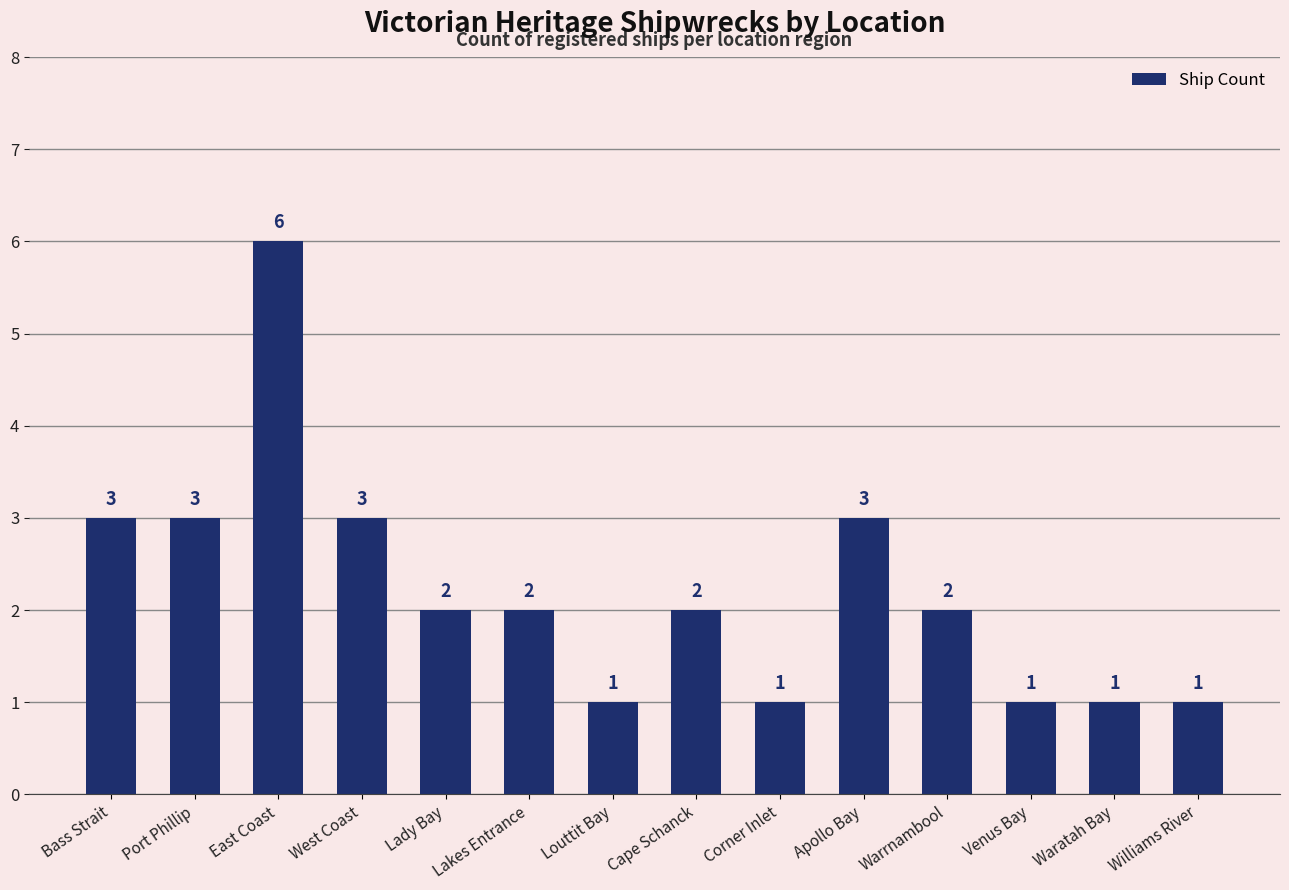

Is it true that the value at Apollo Bay is 3?

True